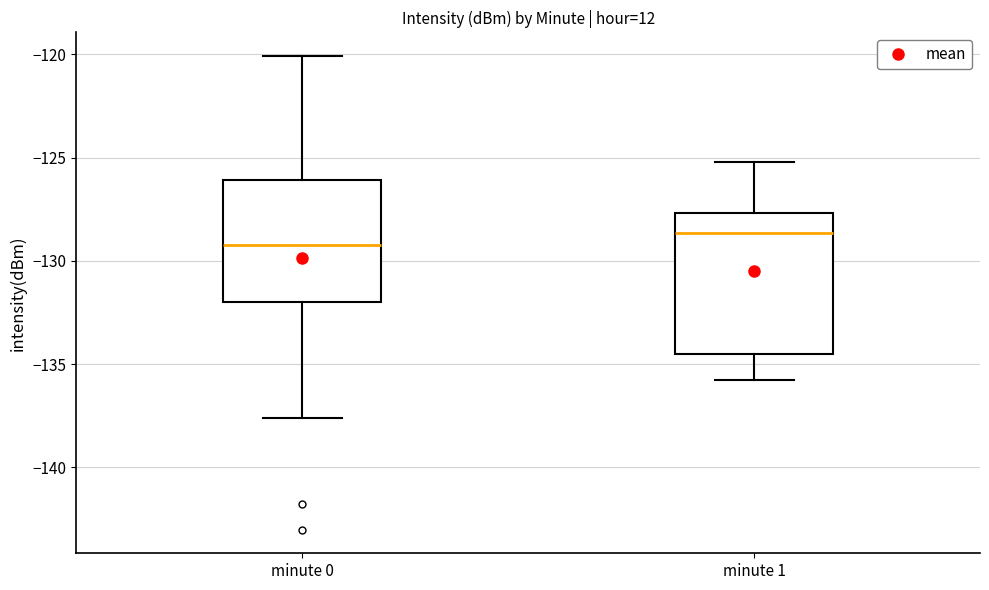

Which box has the lowest median line?

minute 0